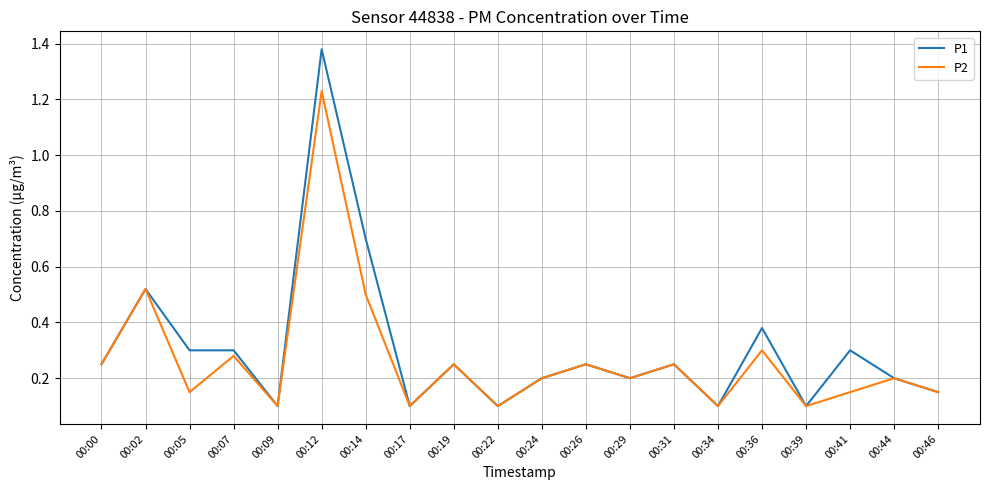

True or false: P1 has a value of 0.1 at 00:46.

True